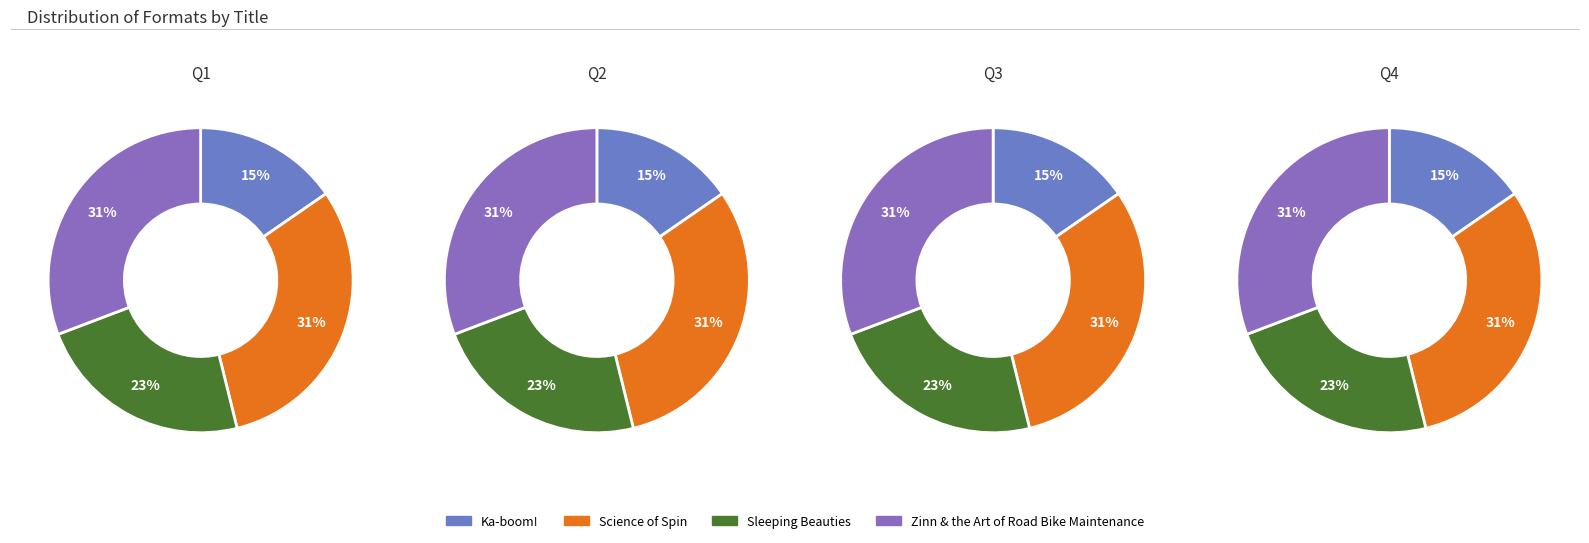

To the nearest percent, what portion does Ka-boom! represent?

15%